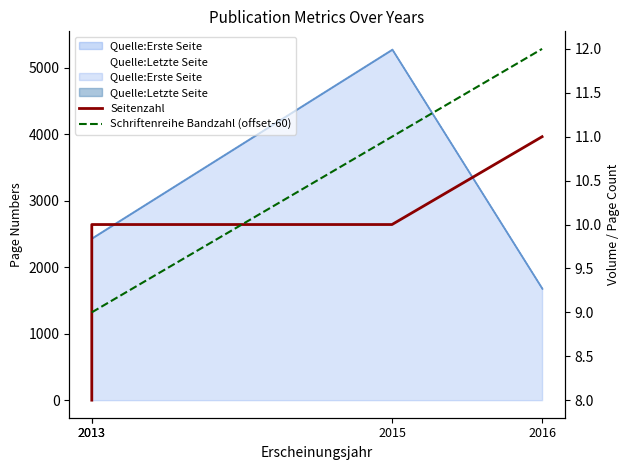

The value of Schriftenreihe Bandzahl (offset-60) at 2015 is 11. True or false?

True